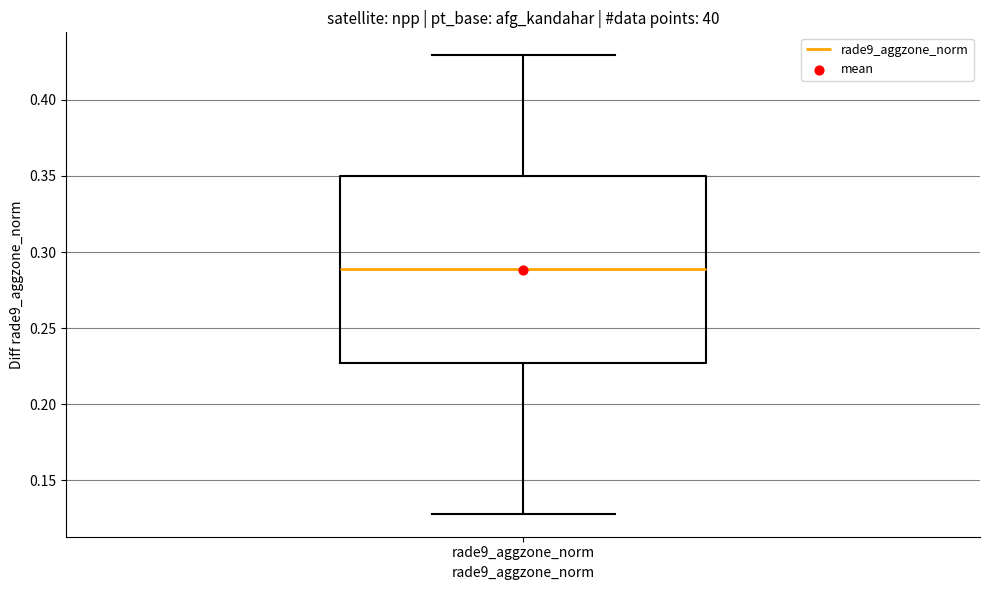

Read this box plot against the y-axis: the position of the median line, the range covered by the box, and the ends of both whiskers. The values are not printed on the chart, so give them approximately, as read against the axis.

median 0.290, box 0.225 to 0.350, whiskers 0.130 to 0.430